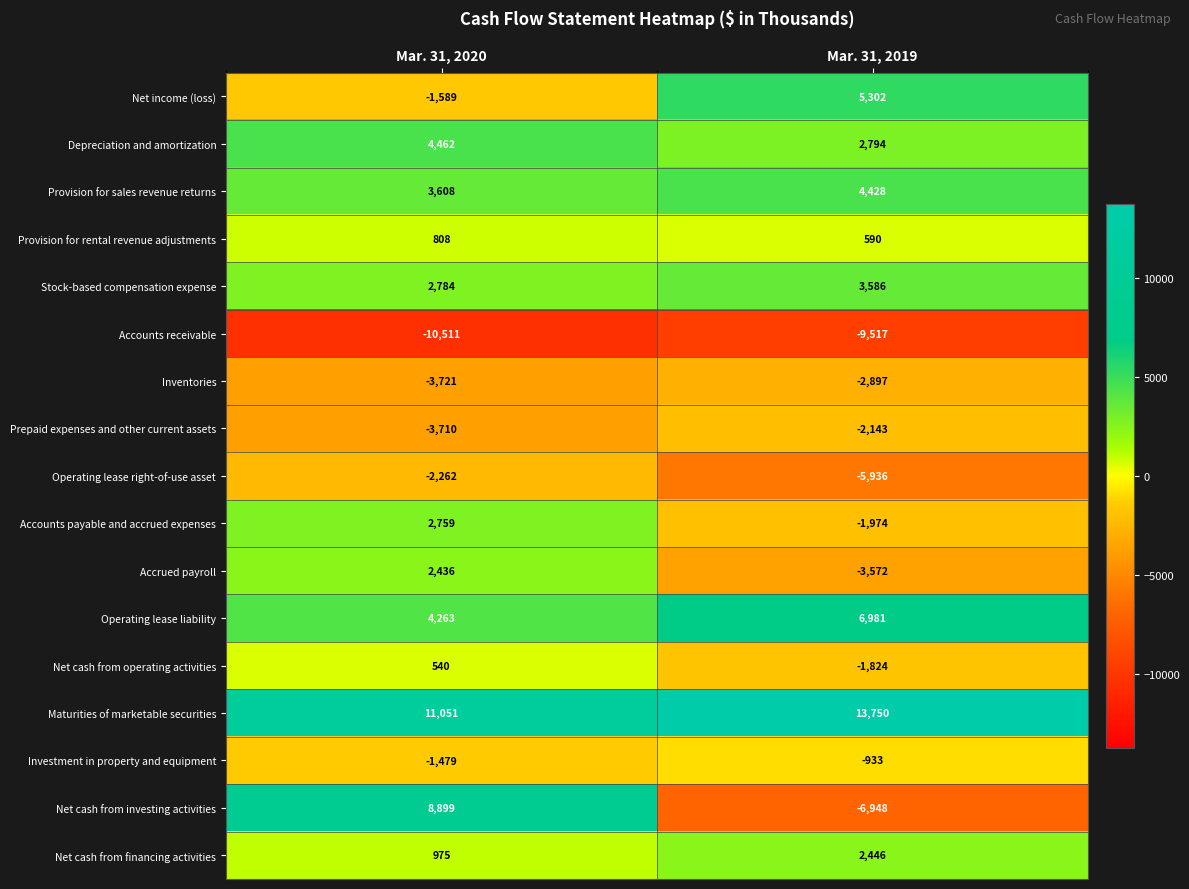

What is the spread (max minus min) of values at Mar. 31, 2020?

21562